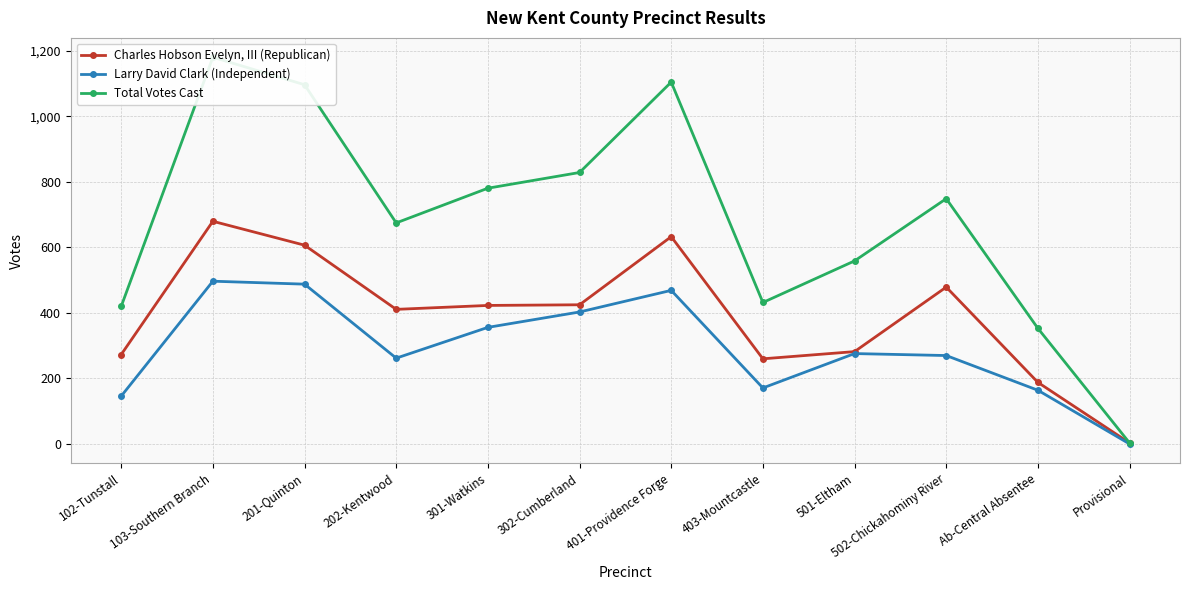

Reading left to right, what are all the values shown in this chart?

Charles Hobson Evelyn, III (Republican): 102-Tunstall=273	103-Southern Branch=680	201-Quinton=607	202-Kentwood=411	301-Watkins=423	302-Cumberland=425	401-Providence Forge=633	403-Mountcastle=260	501-Eltham=282	502-Chickahominy River=479	Ab-Central Absentee=188	Provisional=3
Larry David Clark (Independent): 102-Tunstall=146	103-Southern Branch=497	201-Quinton=488	202-Kentwood=262	301-Watkins=356	302-Cumberland=403	401-Providence Forge=469	403-Mountcastle=171	501-Eltham=276	502-Chickahominy River=270	Ab-Central Absentee=164	Provisional=0
Total Votes Cast: 102-Tunstall=420	103-Southern Branch=1181	201-Quinton=1097	202-Kentwood=675	301-Watkins=781	302-Cumberland=829	401-Providence Forge=1105	403-Mountcastle=432	501-Eltham=559	502-Chickahominy River=749	Ab-Central Absentee=353	Provisional=3